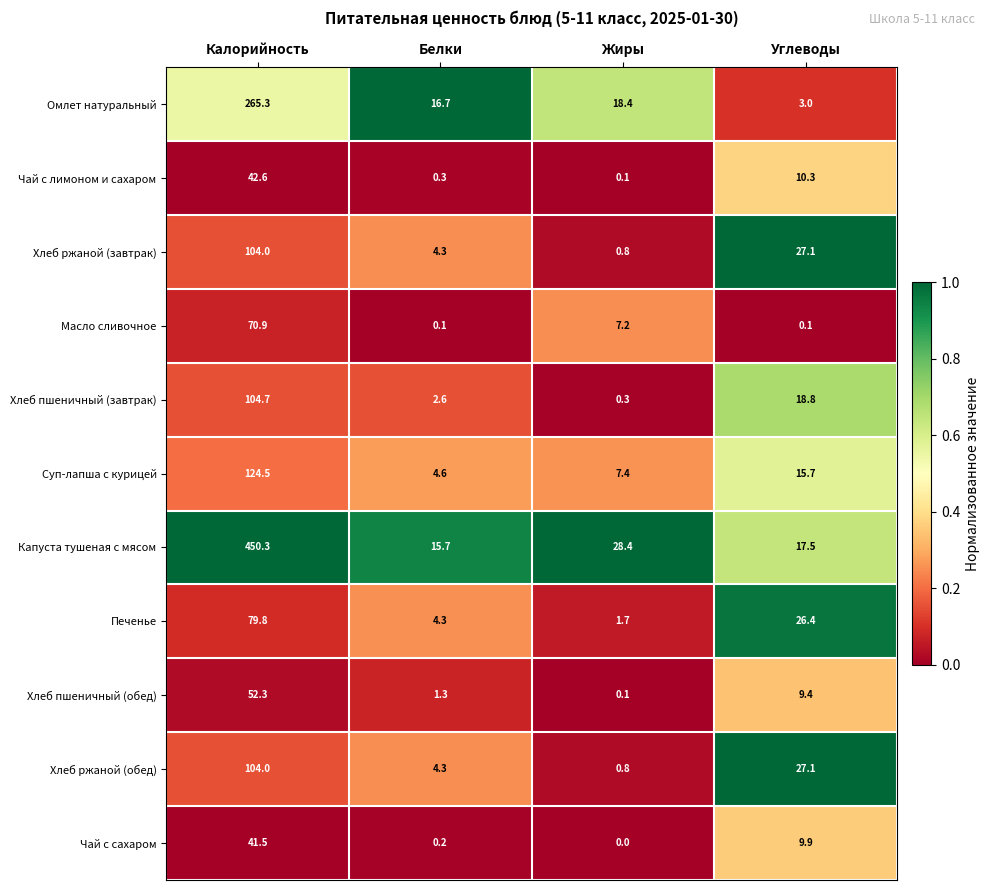

The value of Хлеб ржаной (завтрак) at Калорийность is 176.6. True or false?

False